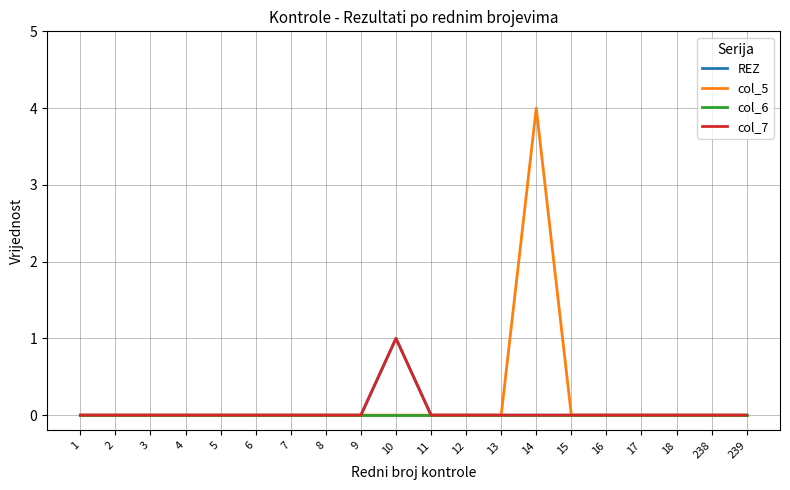

Does the chart display data point markers on the line(s)?

No